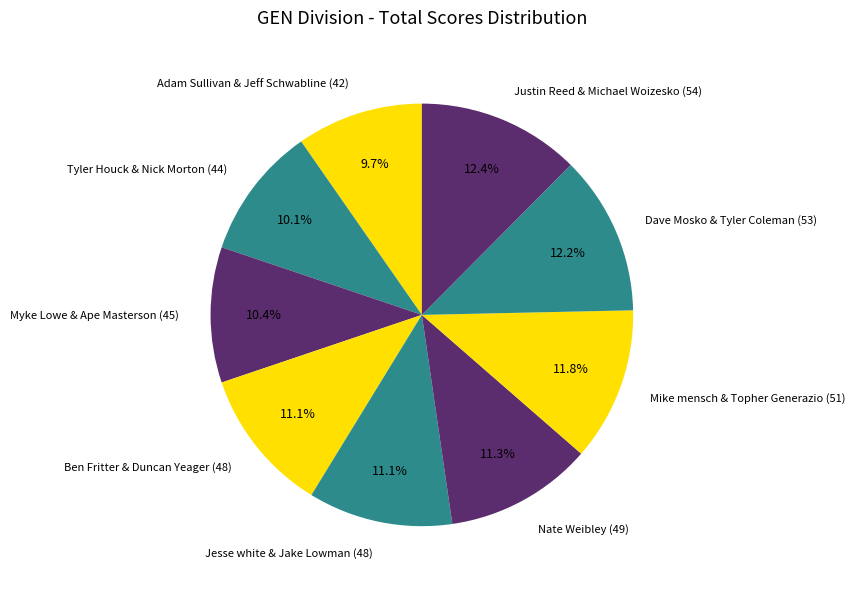

Is it true that Adam Sullivan & Jeff Schwabline (42) is 10% of the pie?

True